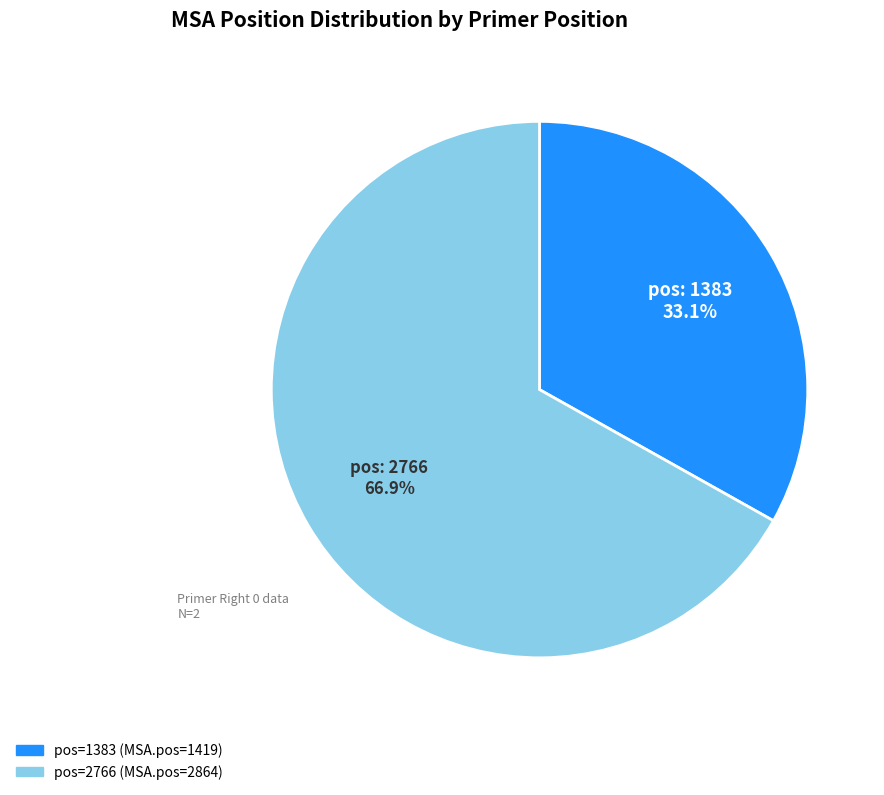

Is there a majority slice in this chart?

Yes